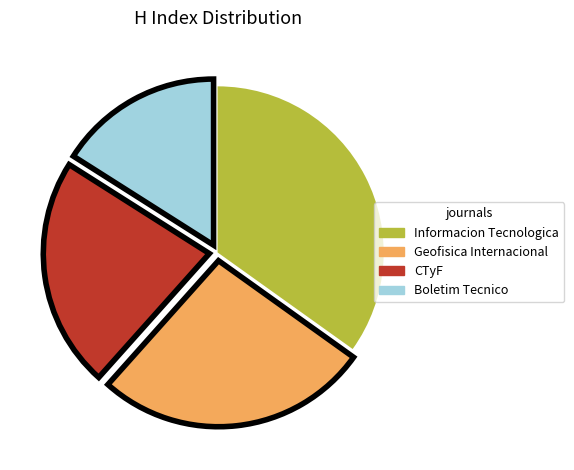

Count the number of slices in the pie.

4